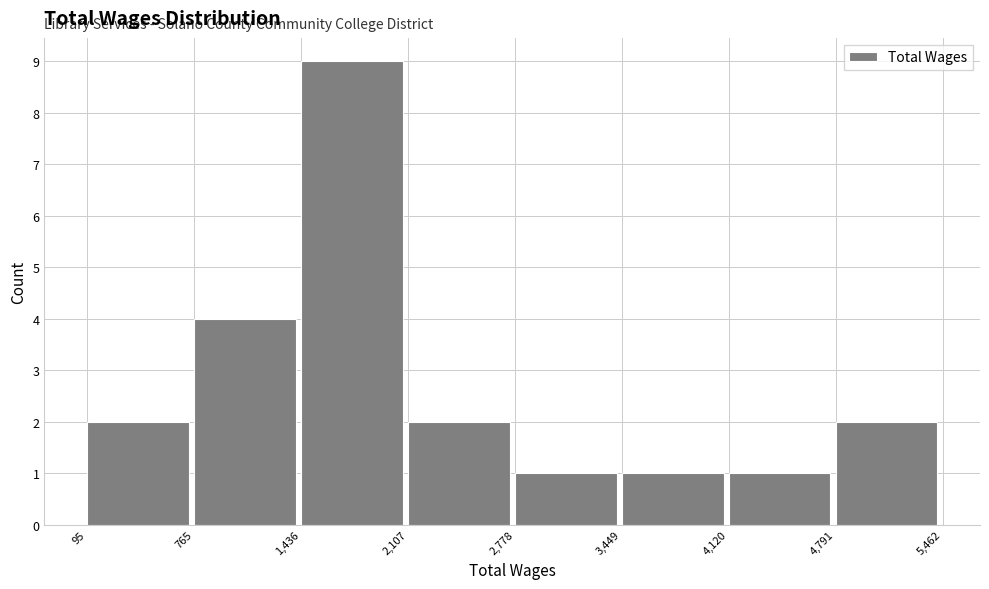

What is the height of the bar covering 2,778 to 3,449 on the x-axis? The values are not printed on the chart, so give them approximately, as read against the axis.

1